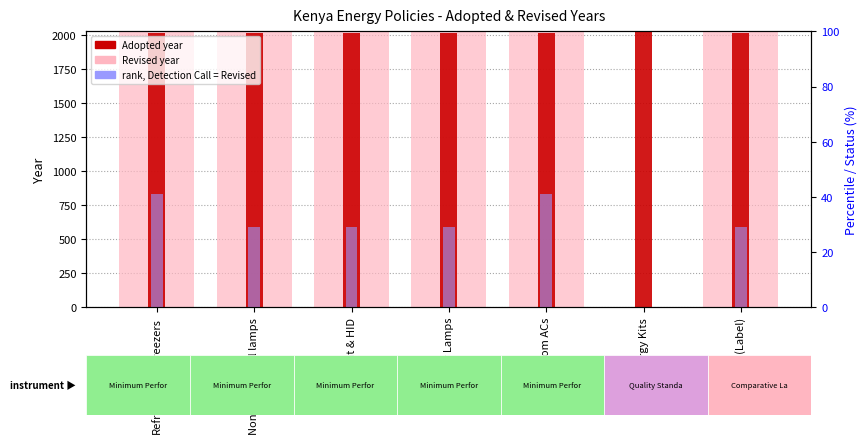

List the labels in order of Adopted value, largest first.

Solar Energy Kits, Refrigerators-Freezers, Non-Directional lamps, Fluorescent & HID, Tubular Lamps, Room ACs, Lamps (Label)